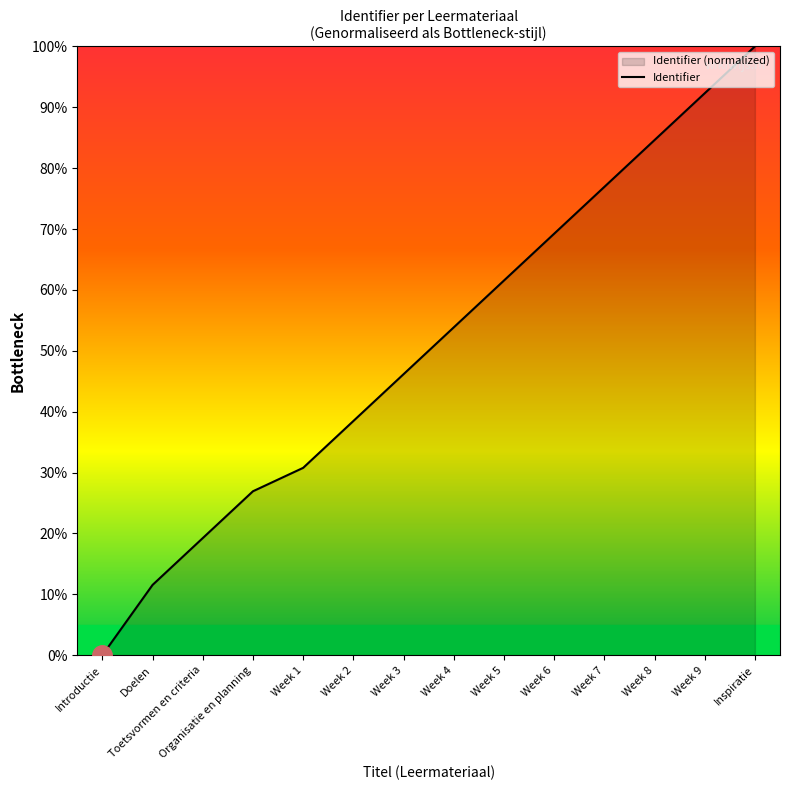

Is it true that the value at Week 4 is 89.7?

False